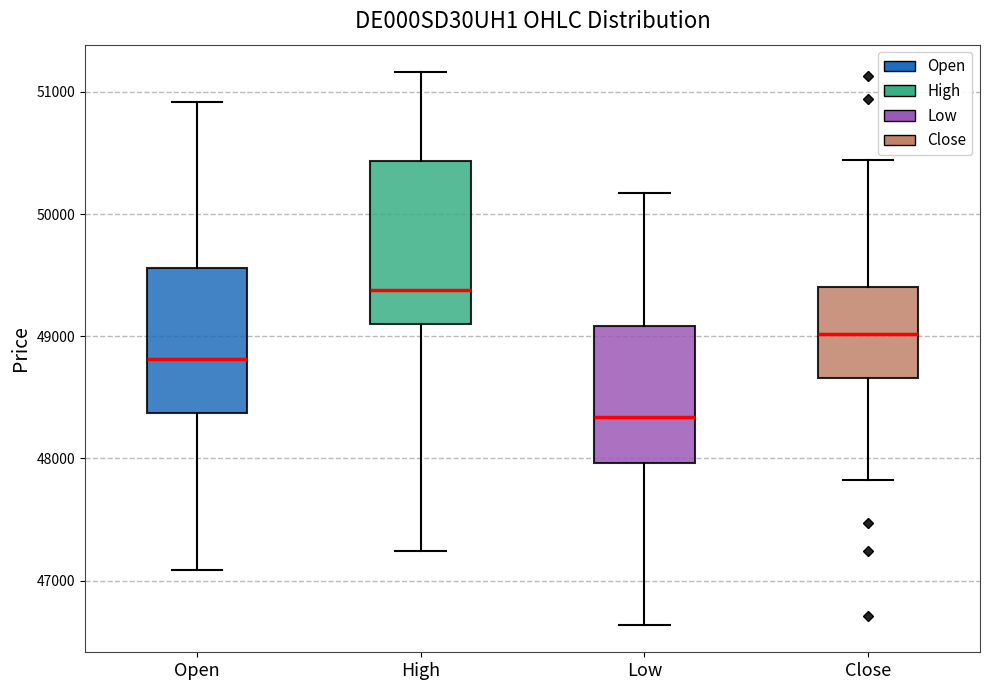

Reading left to right, read every box against the y-axis: the position of its median line, the range the box covers, and the ends of its whiskers. The values are not printed on the chart, so give them approximately, as read against the axis.

Open: median 48800, box 48400 to 49600, whiskers 47100 to 50900
High: median 49400, box 49100 to 50400, whiskers 47200 to 51200
Low: median 48300, box 48000 to 49100, whiskers 46600 to 50200
Close: median 49000, box 48700 to 49400, whiskers 47800 to 50400